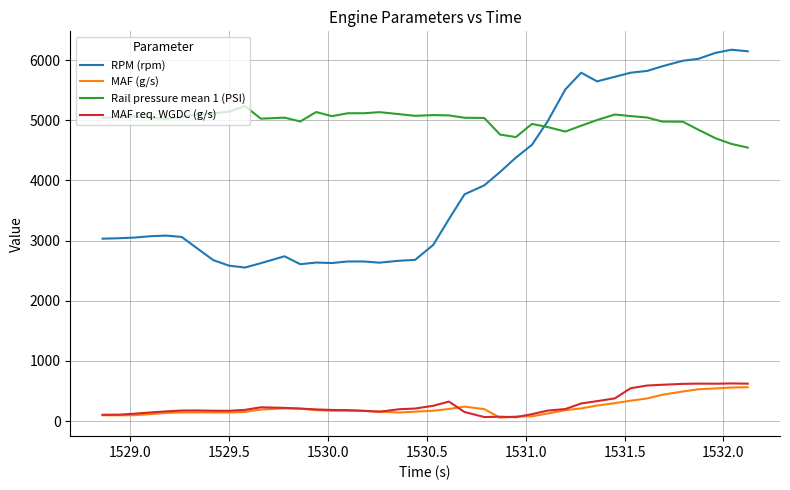

True or false: MAF (g/s) and RPM (rpm) cross at least once.

False